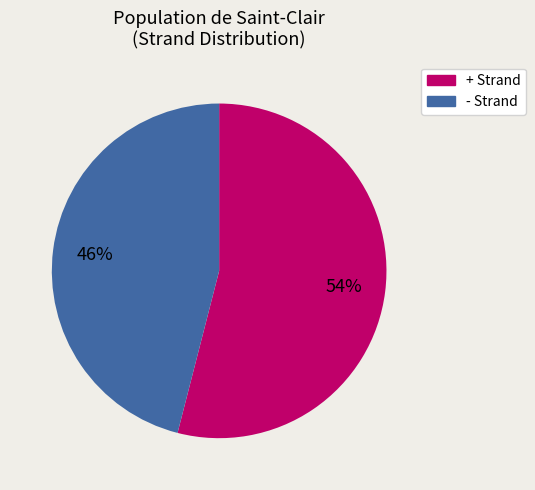

Between + and -, which is larger?

+